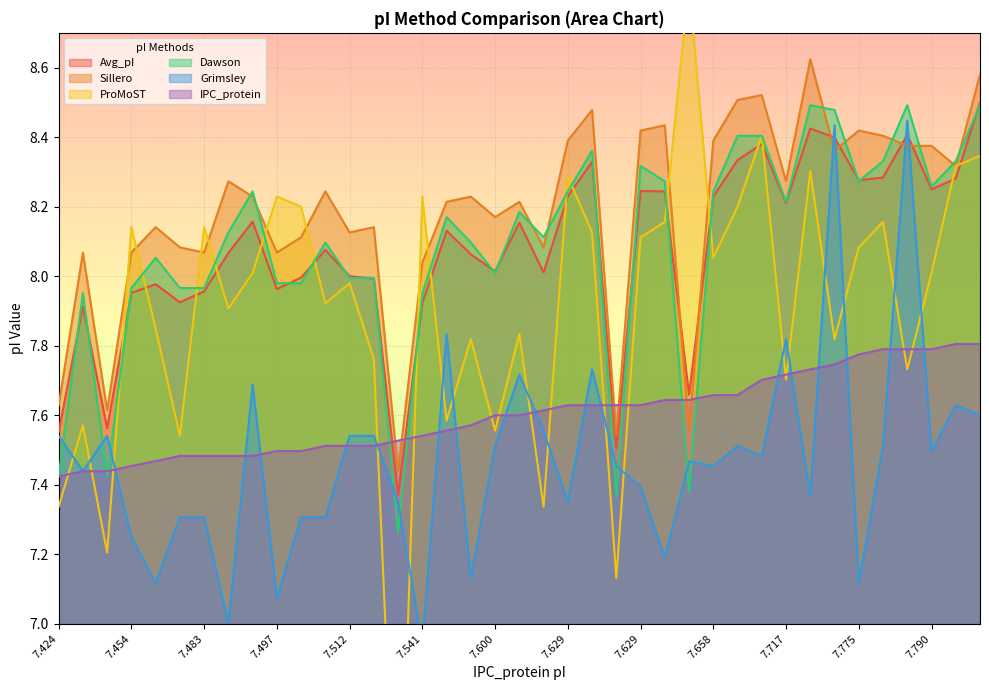

What is the label of the 35th point from the left?

7.79